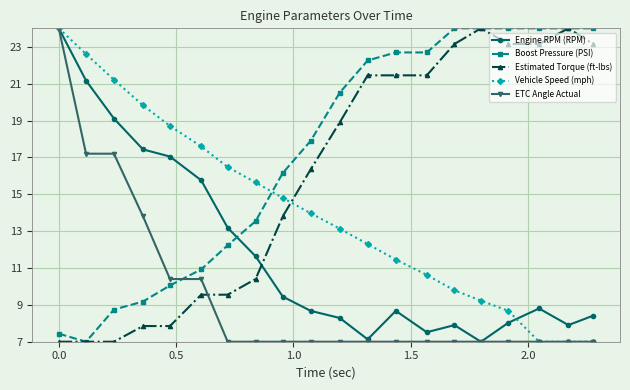

How many interior local peaks does the Engine RPM (RPM) series have?

3